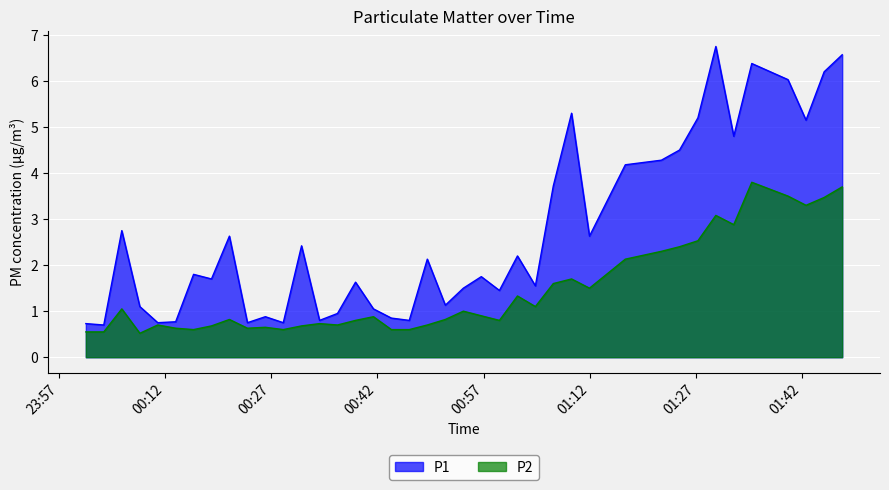

List the series in order of their overall mean, highest first.

P1, P2